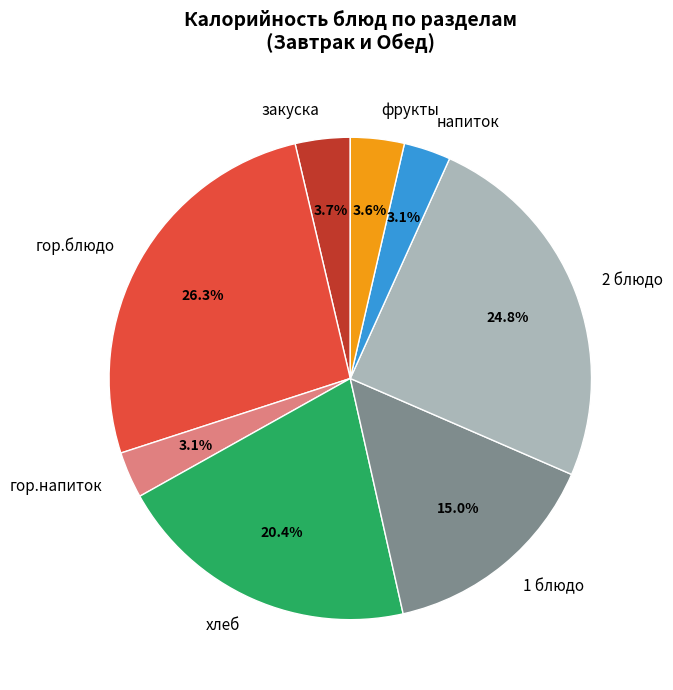

Is there a majority slice in this chart?

No